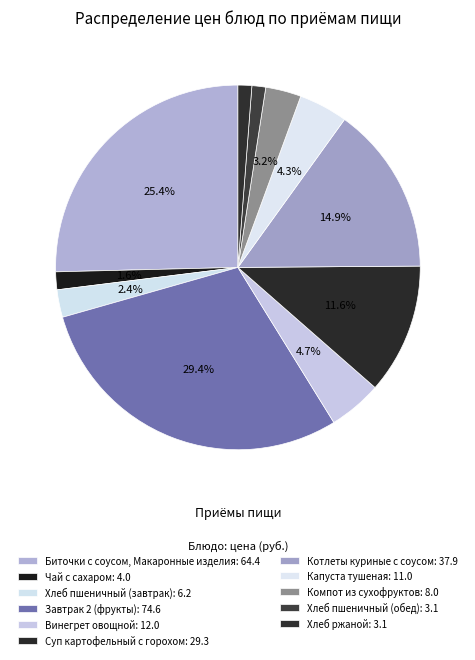

Which slice is the smallest?

Хлеб пшеничный (обед)